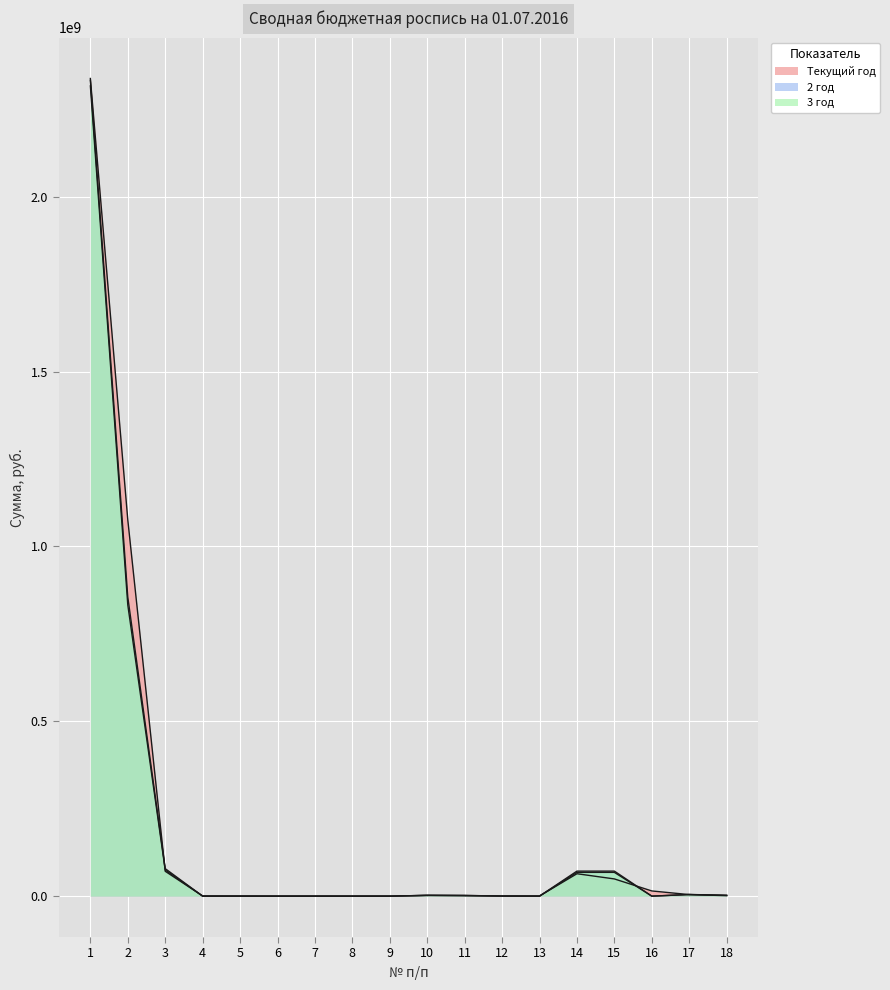

Which category has the lowest value in the 3 год series?

4